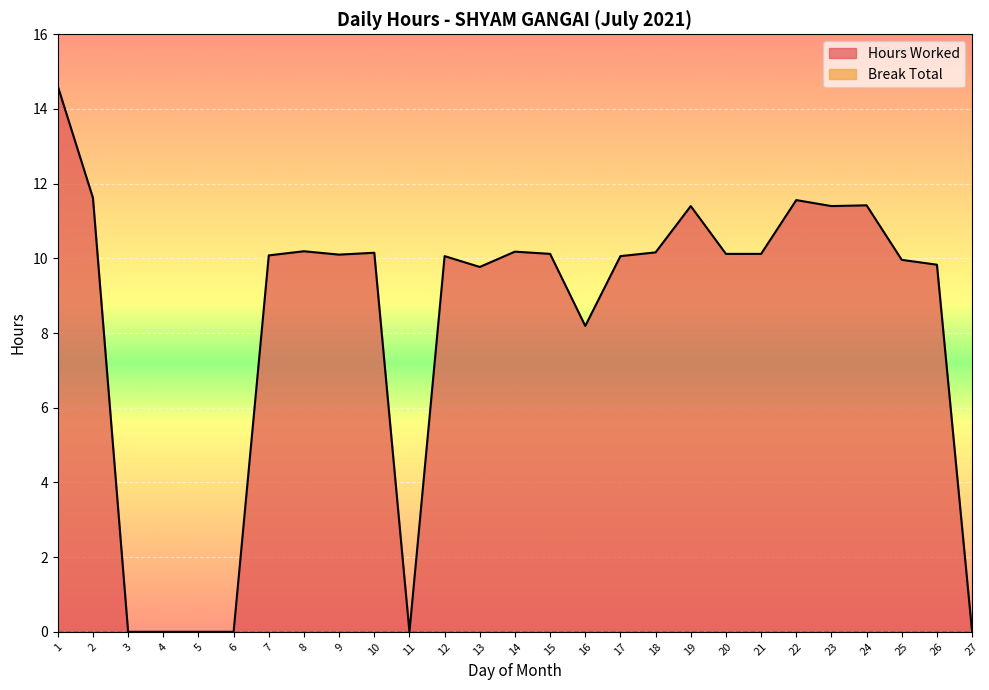

What is the maximum value shown in the chart?

14.6